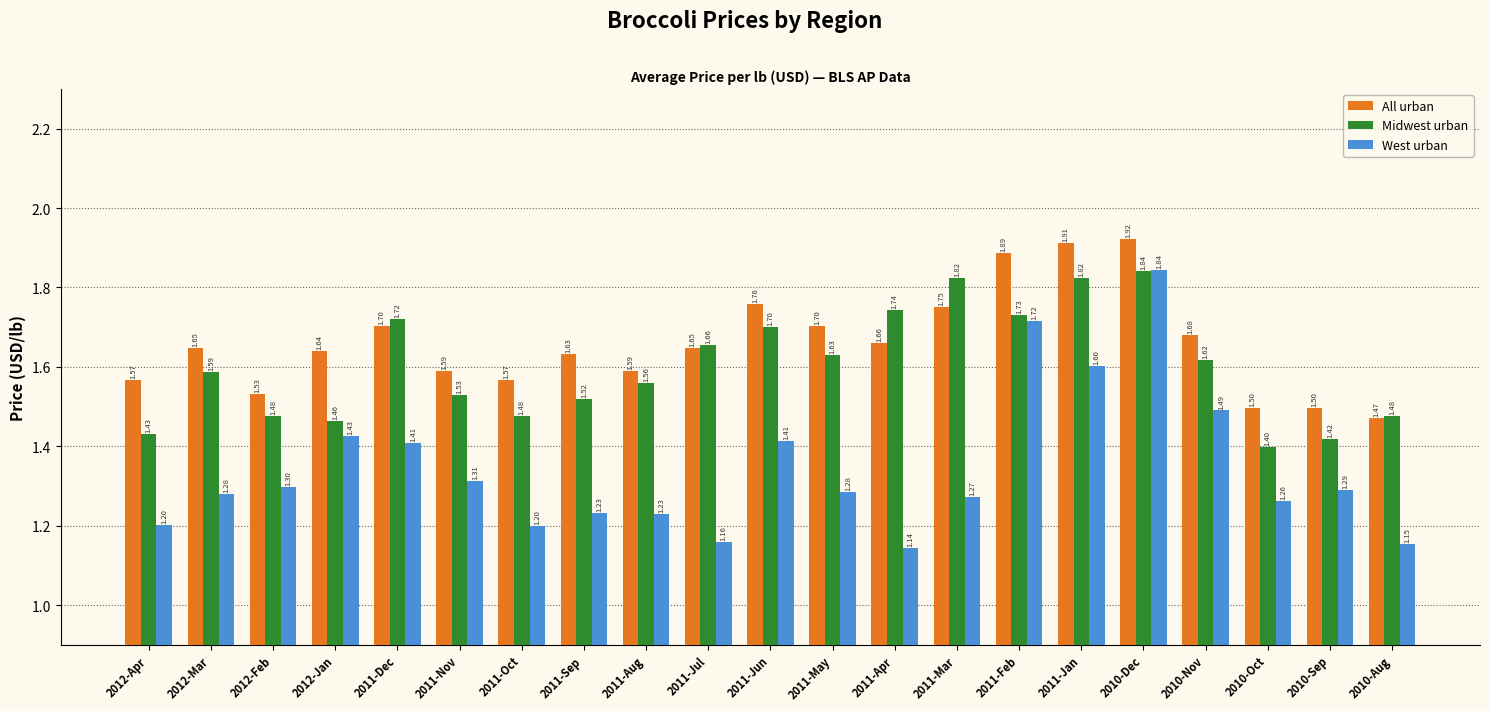

Between 2012-Feb and 2011-Apr, which series saw the biggest shift?

Midwest urban